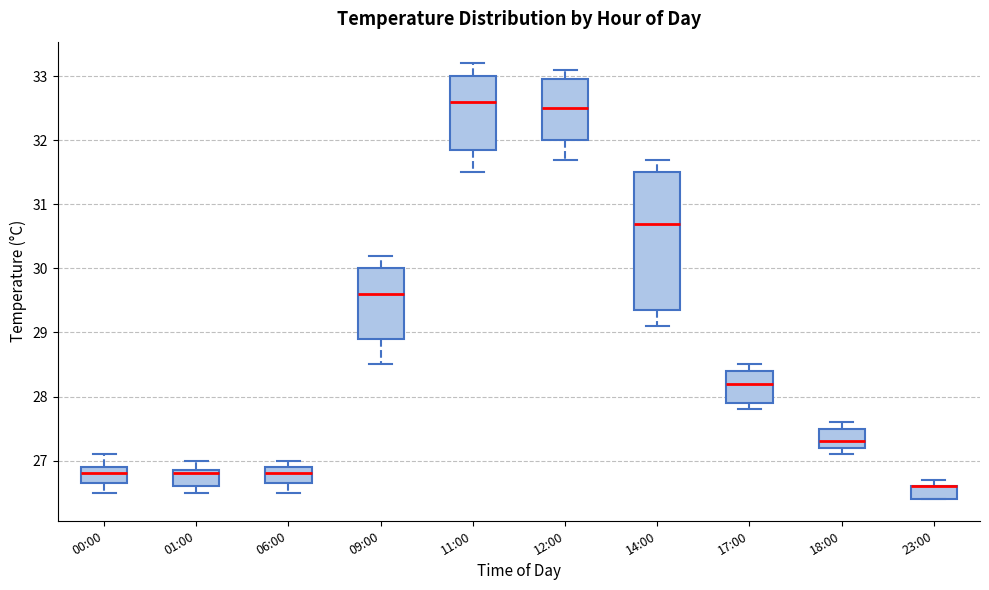

Where is the lower edge of the box for 01:00 on the y-axis? The values are not printed on the chart, so give them approximately, as read against the axis.

26.6